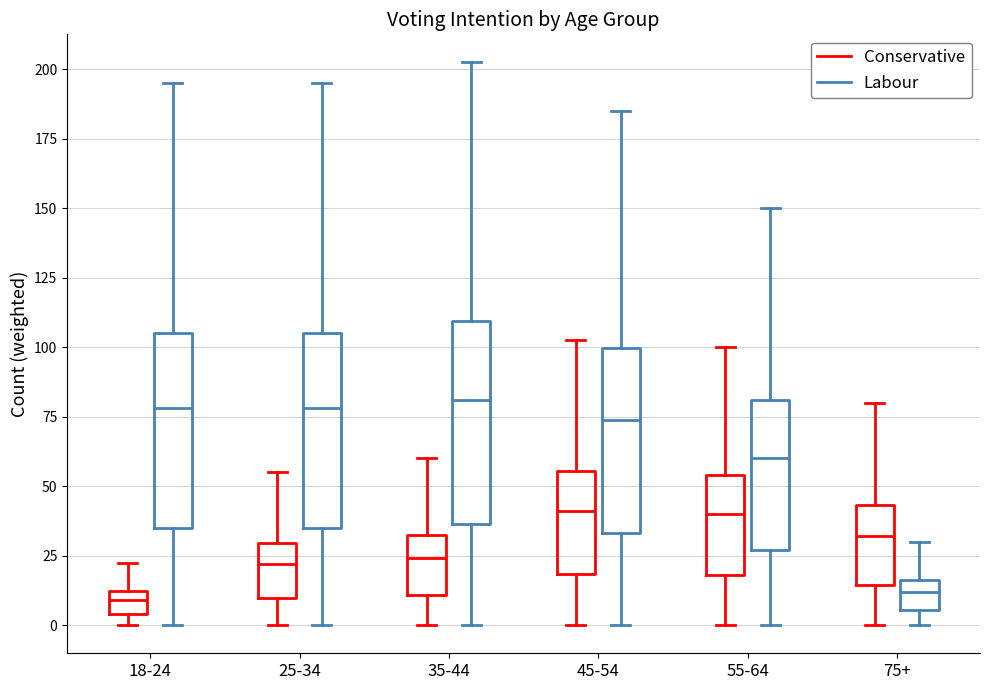

Where does the upper whisker of the box for 55-64 (Conservative) end on the y-axis? The values are not printed on the chart, so give them approximately, as read against the axis.

100